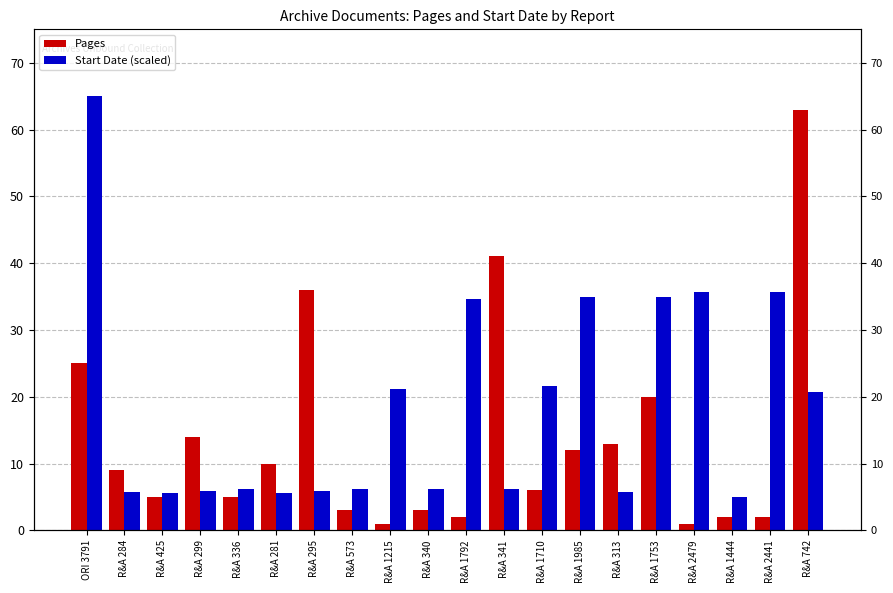

Reading left to right, list all the values displayed in this chart.

Pages: 25.0	9.0	5.0	14.0	5.0	10.0	36.0	3.0	1.0	3.0	2.0	41.0	6.0	12.0	13.0	20.0	1.0	2.0	2.0	63.0
Start Date (scaled): 65.0	5.8	5.6	5.9	6.2	5.6	5.9	6.2	21.1	6.2	34.7	6.2	21.6	35.0	5.8	34.9	35.8	5.0	35.7	20.7